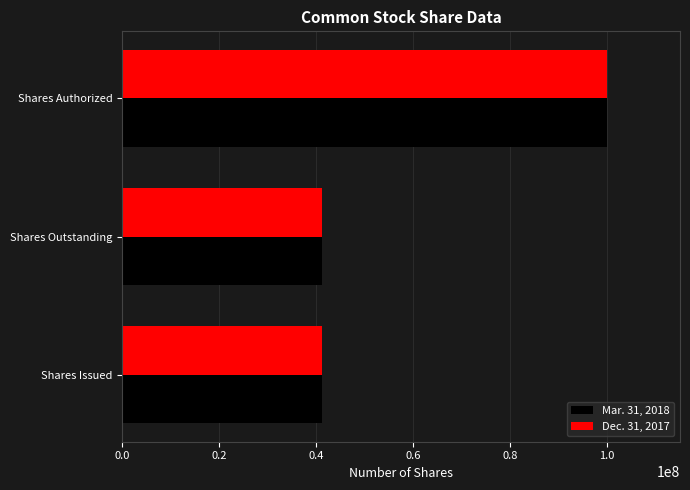

Count the number of categories in the chart.

3